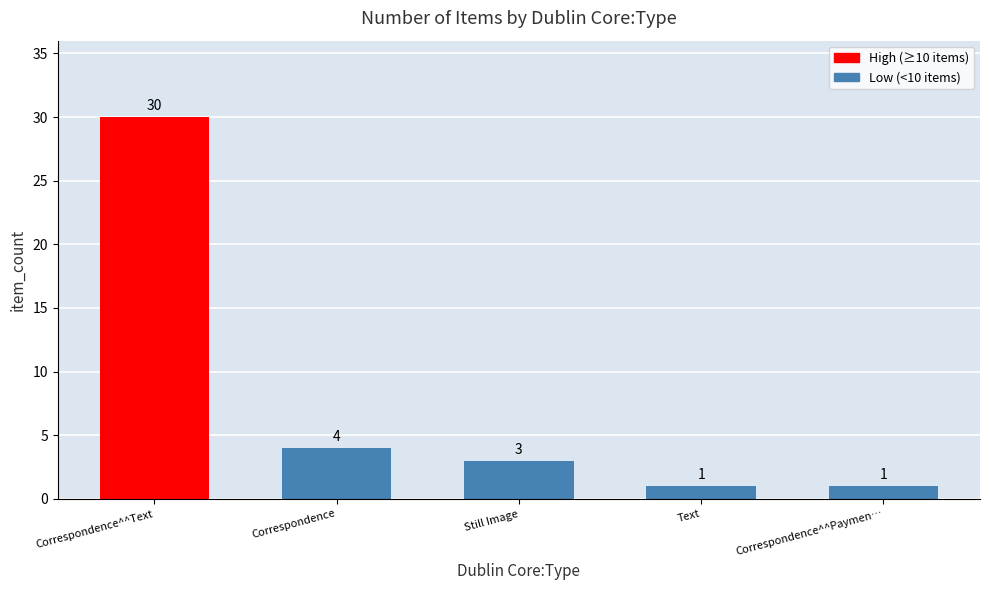

What is the change in value from Correspondence^^Text to Text?

-29